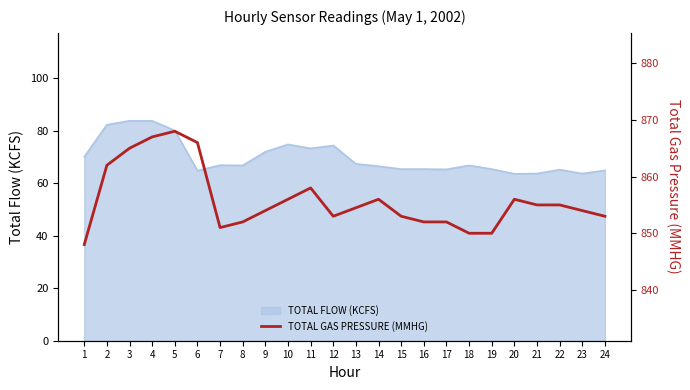

At which category does the chart reach its minimum across all series?

1